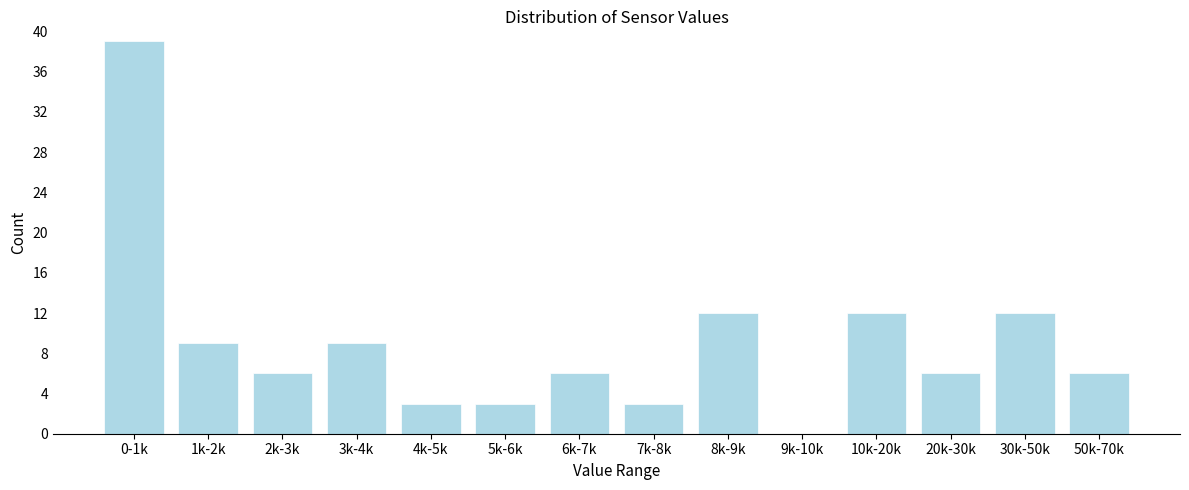

Reading left to right, list all the values displayed in this chart.

0-1k=39	1k-2k=9	2k-3k=6	3k-4k=9	4k-5k=3	5k-6k=3	6k-7k=6	7k-8k=3	8k-9k=12	9k-10k=0	10k-20k=12	20k-30k=6	30k-50k=12	50k-70k=6